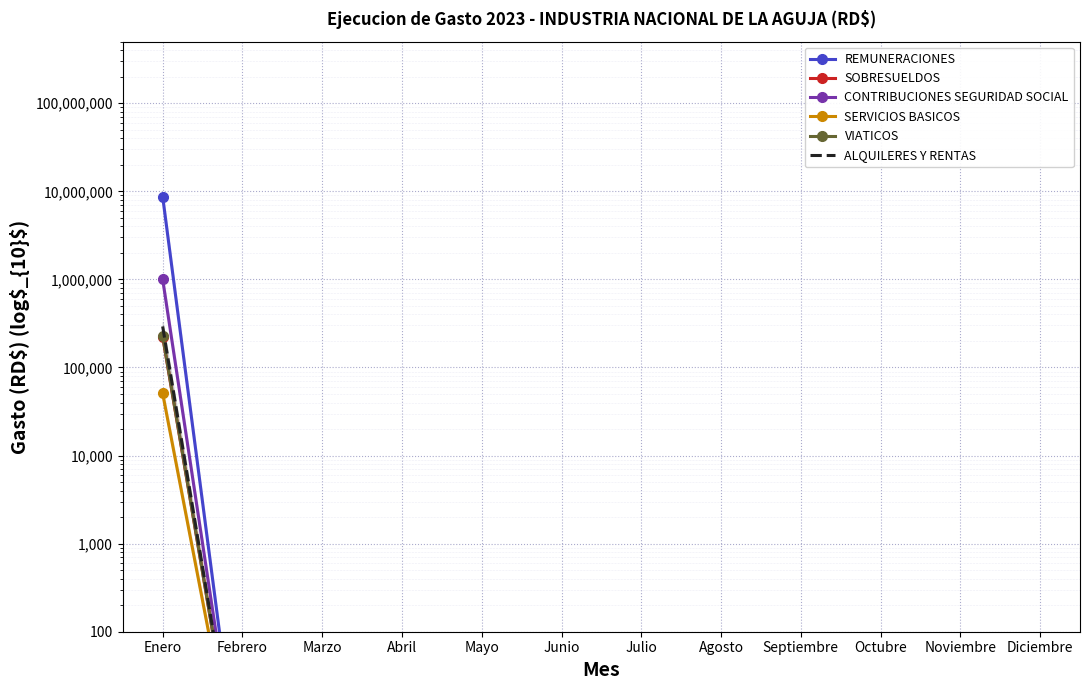

List the series in order of their peak value, highest first.

REMUNERACIONES, CONTRIBUCIONES SEGURIDAD SOCIAL, ALQUILERES Y RENTAS, VIATICOS, SOBRESUELDOS, SERVICIOS BASICOS